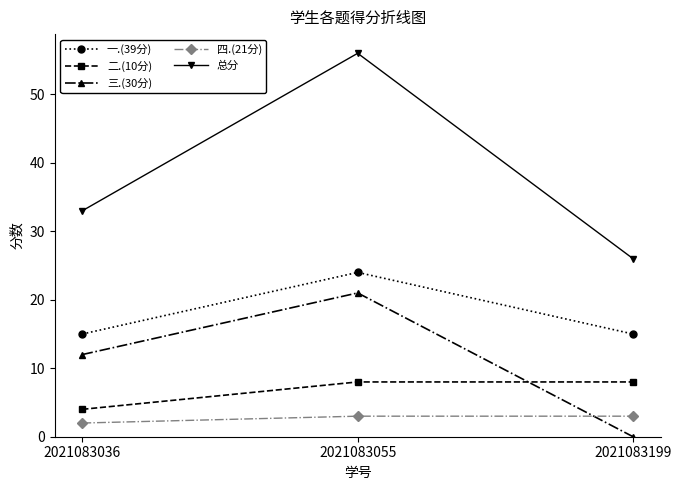

What is the sum of all 一.(39分) values?

54